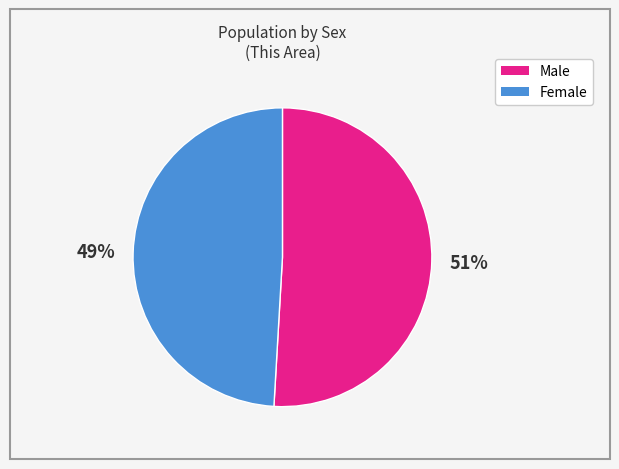

Count the number of slices in the pie.

2